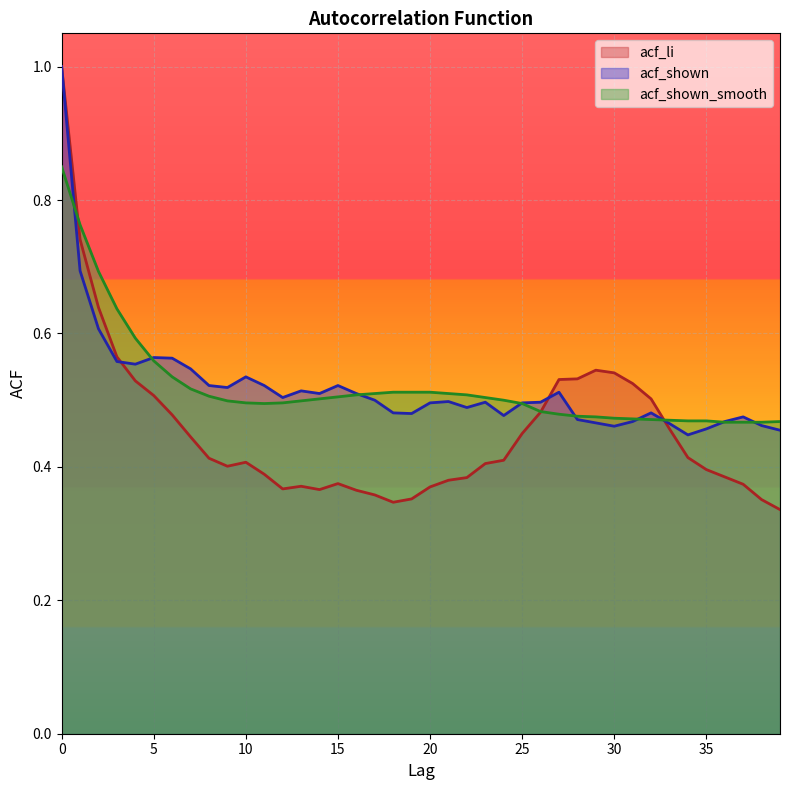

Which series has the widest spread of values?

acf_li